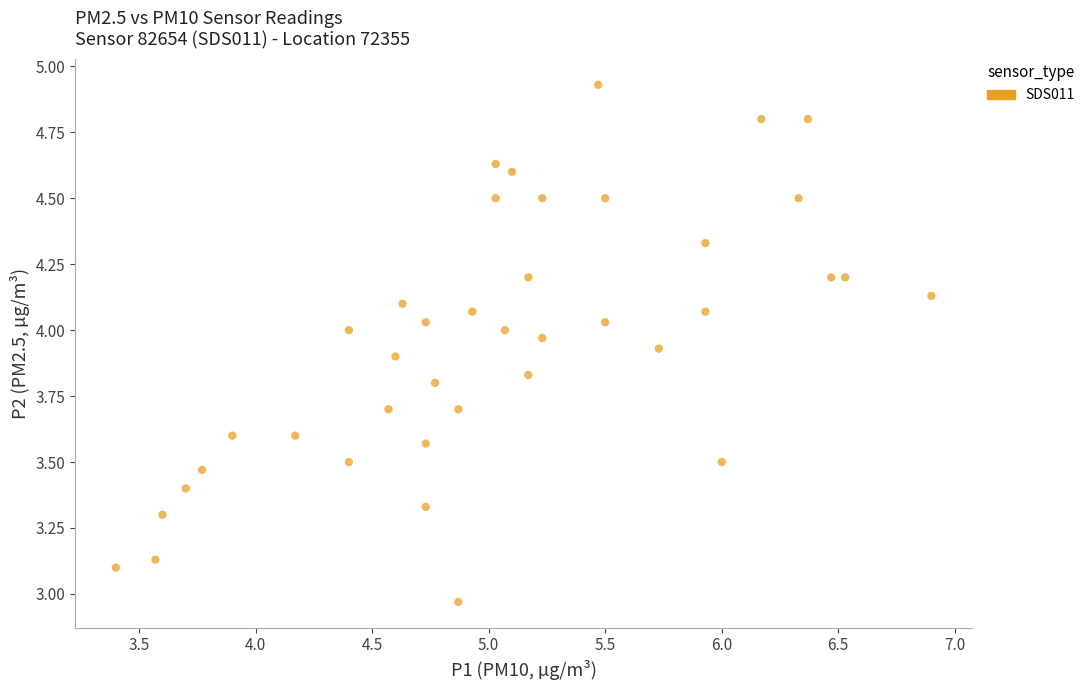

What is the range of Y values (max minus min)?

2.0